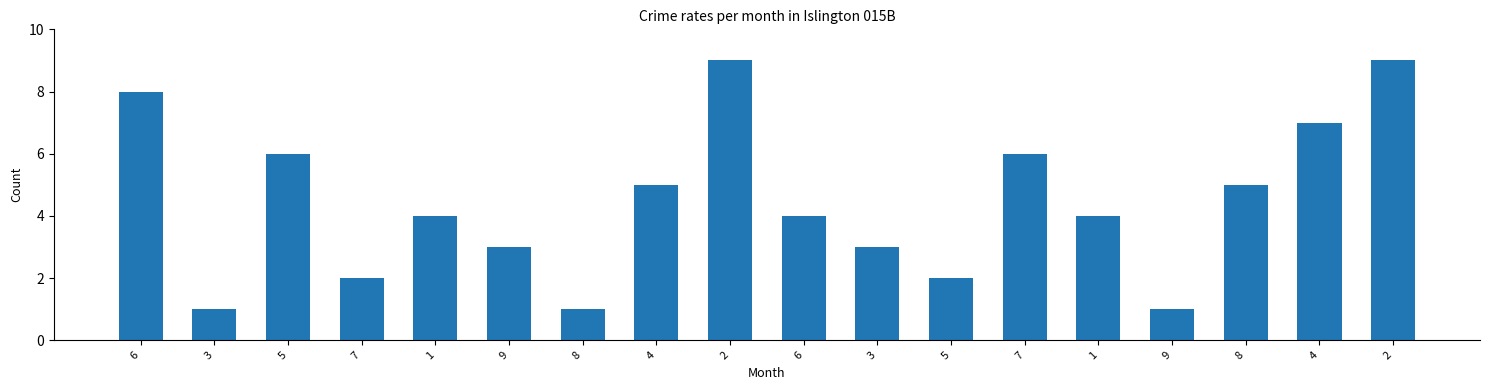

Reading right to left, transcribe all the data shown in this chart.

9	7	5	1	4	6	2	3	4	9	5	1	3	4	2	6	1	8